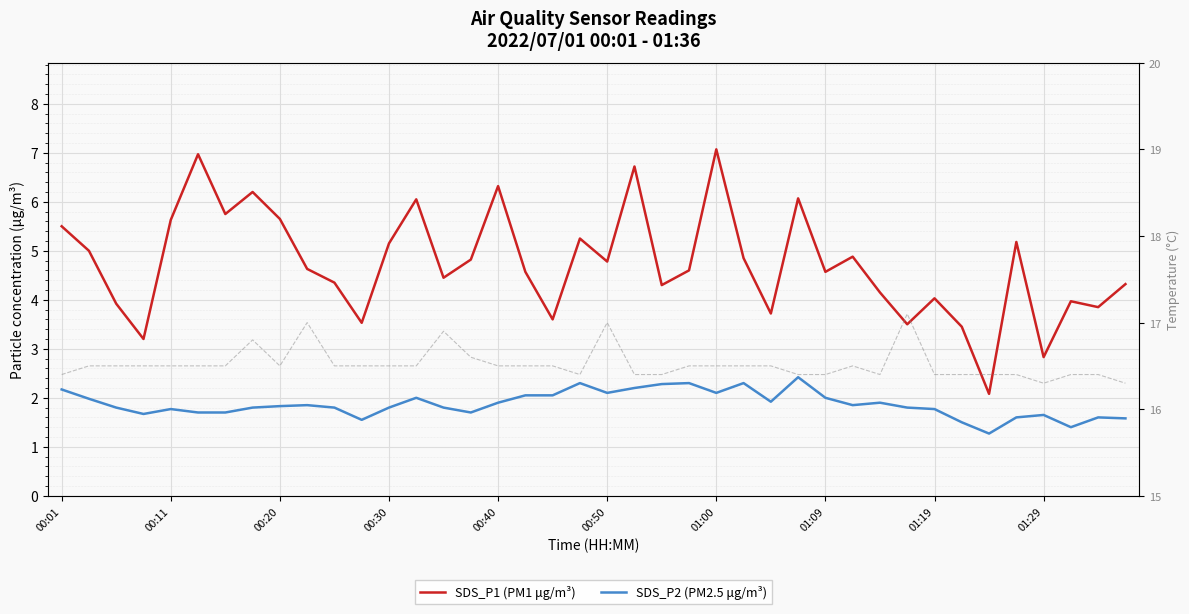

Rank the series by their average value, from highest to lowest.

Temp (°C), SDS_P1 (PM1 μg/m³), SDS_P2 (PM2.5 μg/m³)